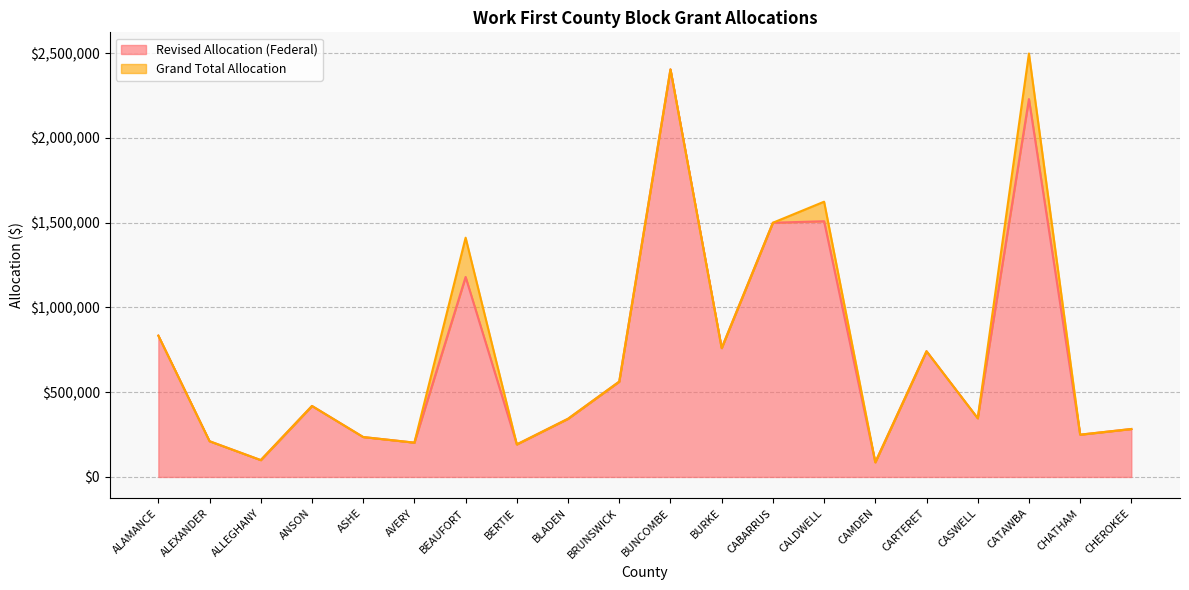

What are all the series names shown in the legend?

Revised Allocation (Federal), Grand Total Allocation